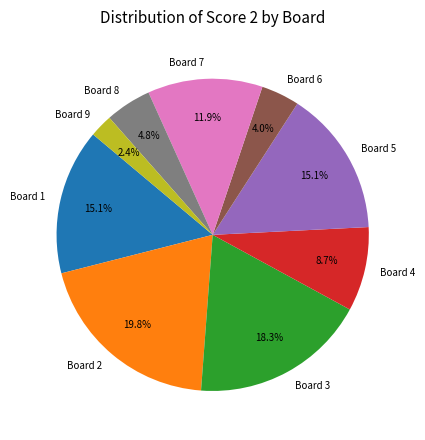

To the nearest percent, what portion does Board 5 represent?

15%